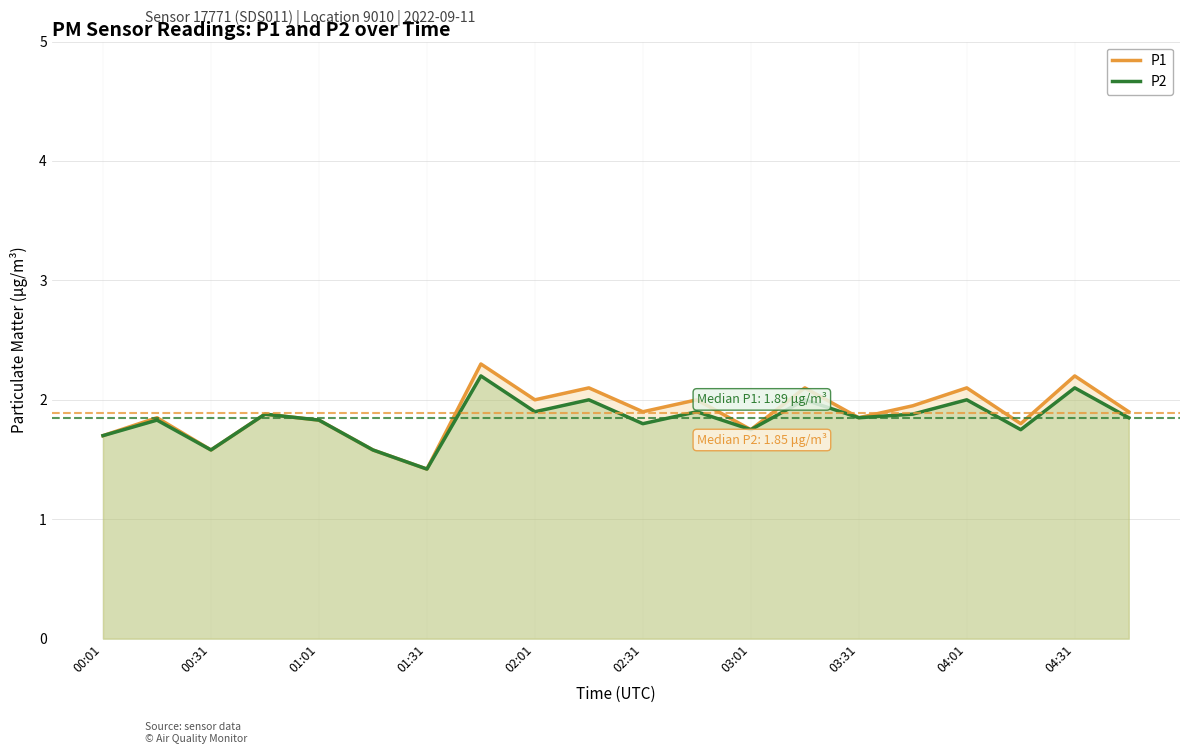

True or false: P2 has a value of 1.9 at 02:01.

True